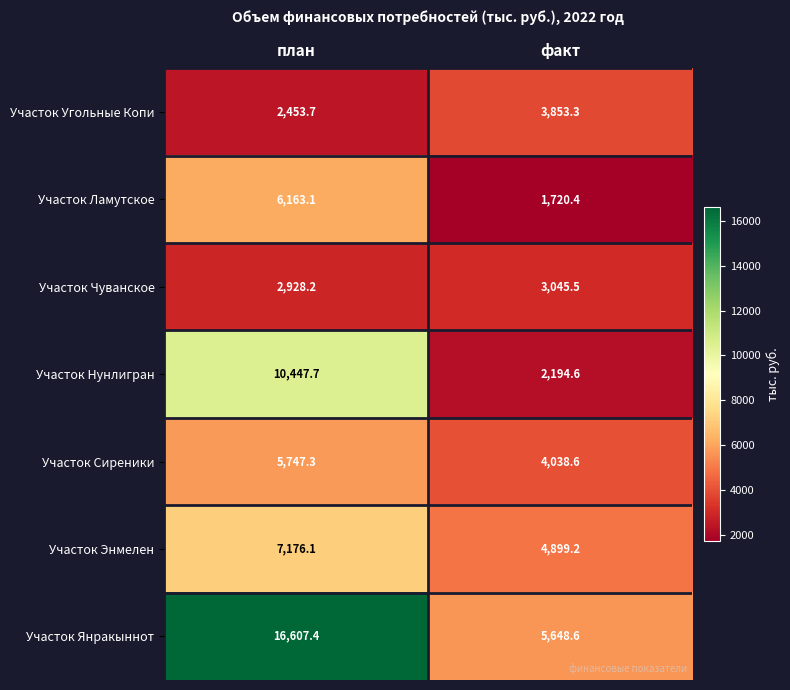

What is the difference between the maximum and minimum values in the Участок Ламутское series?

4442.7